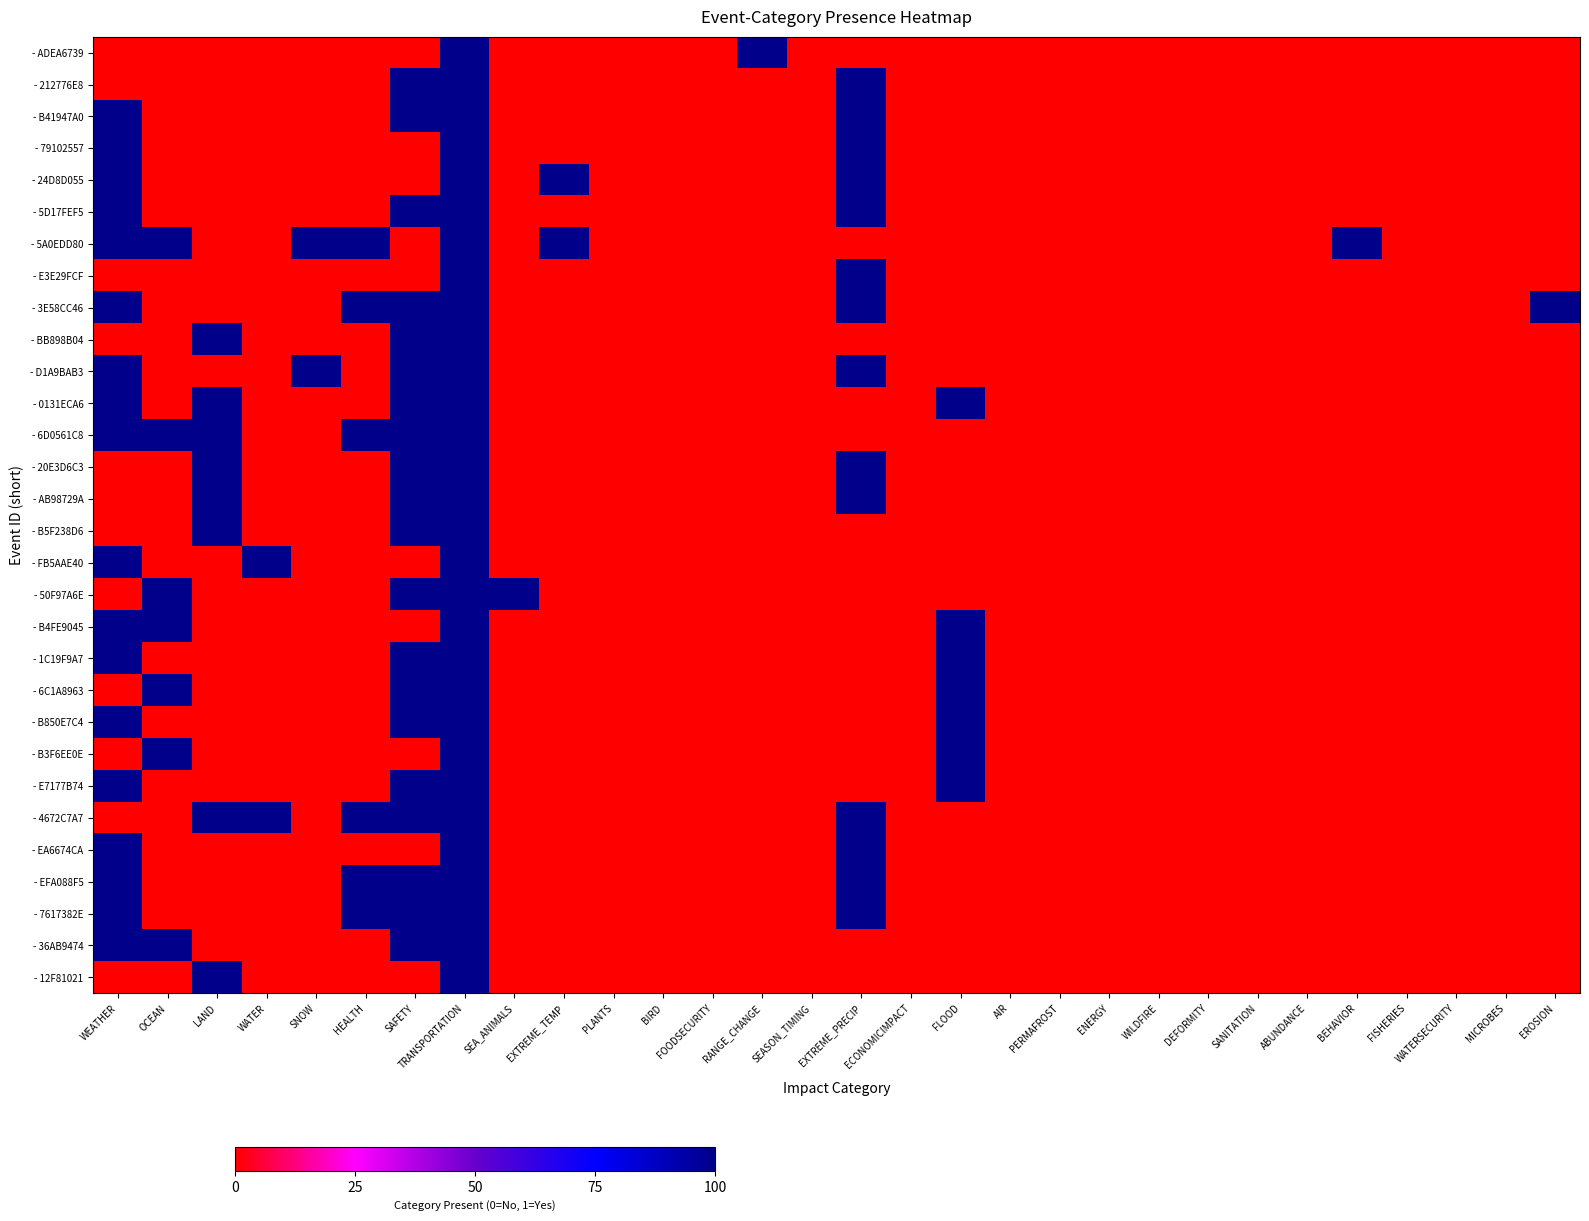

Count the number of categories in the chart.

30